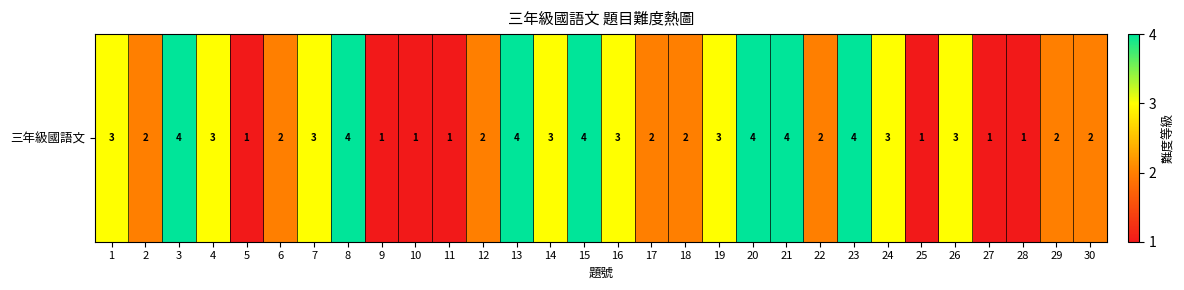

Reading left to right, extract all data points from this chart.

1=3	2=2	3=4	4=3	5=1	6=2	7=3	8=4	9=1	10=1	11=1	12=2	13=4	14=3	15=4	16=3	17=2	18=2	19=3	20=4	21=4	22=2	23=4	24=3	25=1	26=3	27=1	28=1	29=2	30=2